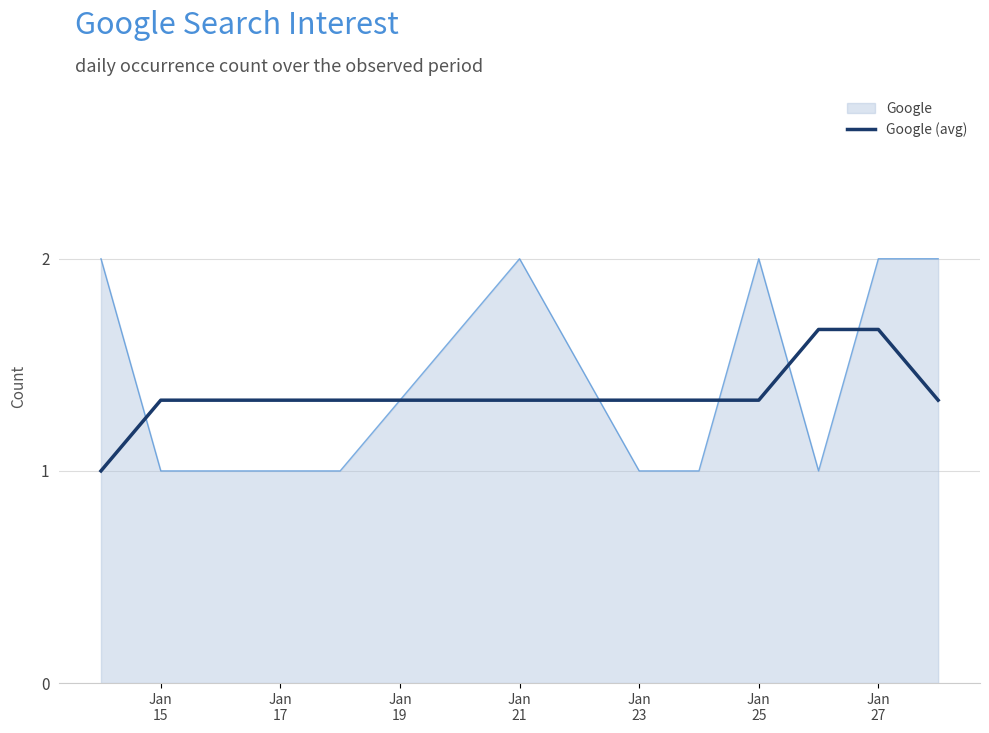

Which series has the largest range (max minus min)?

Google